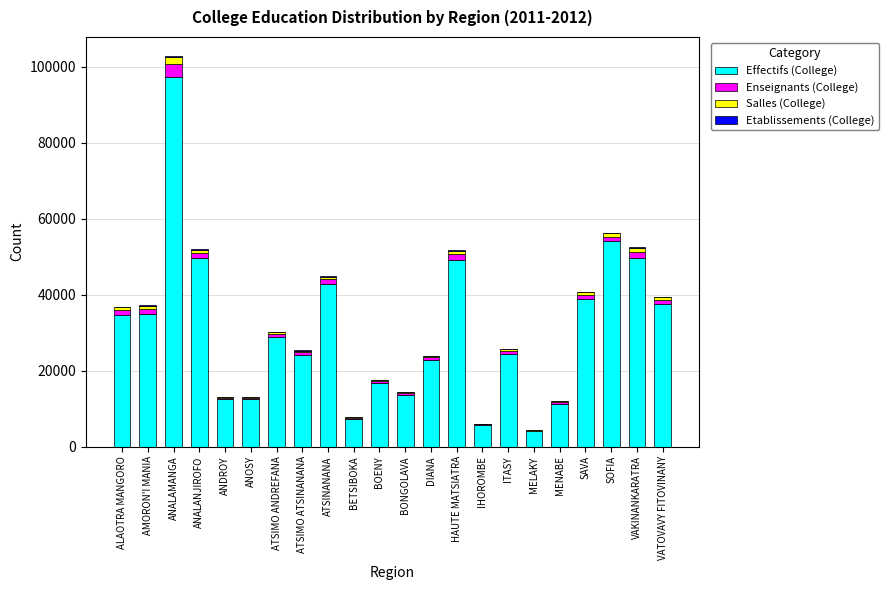

What is the maximum value for Effectifs (College)?

97285